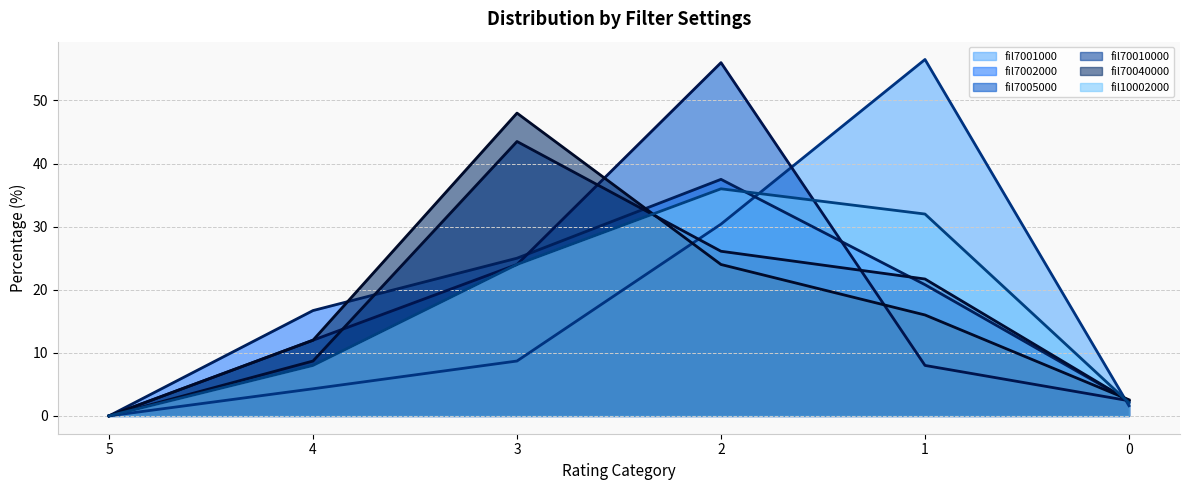

Where do fil70040000 (line) and fil7005000 (line) first cross each other?

3 and 2